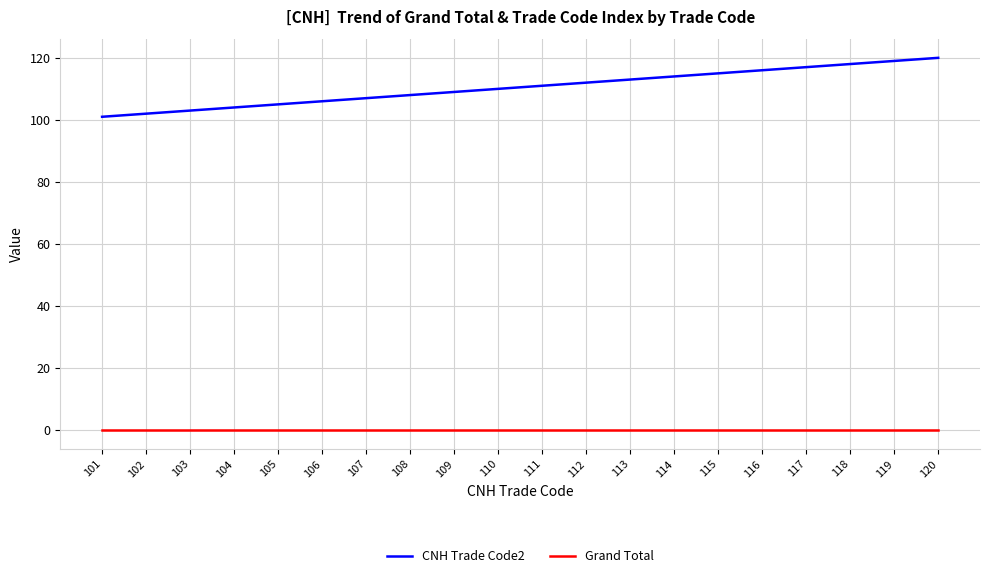

Between 112 and 116, which series saw the biggest shift?

CNH Trade Code2